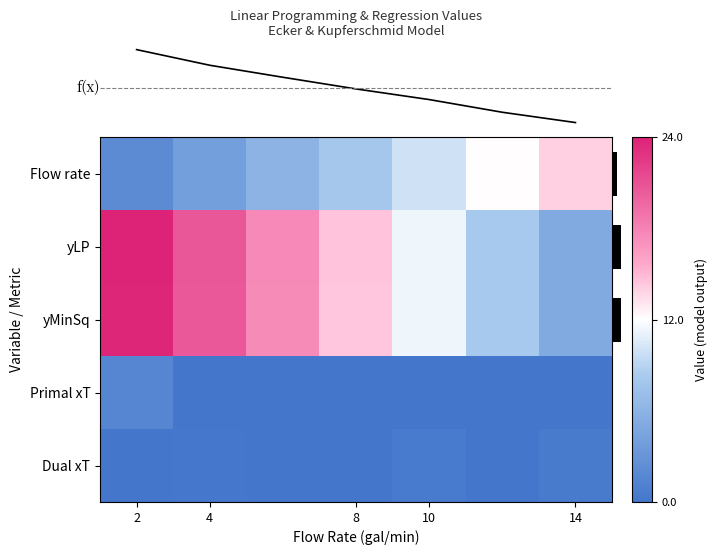

What is the minimum value for yLP?

5.1